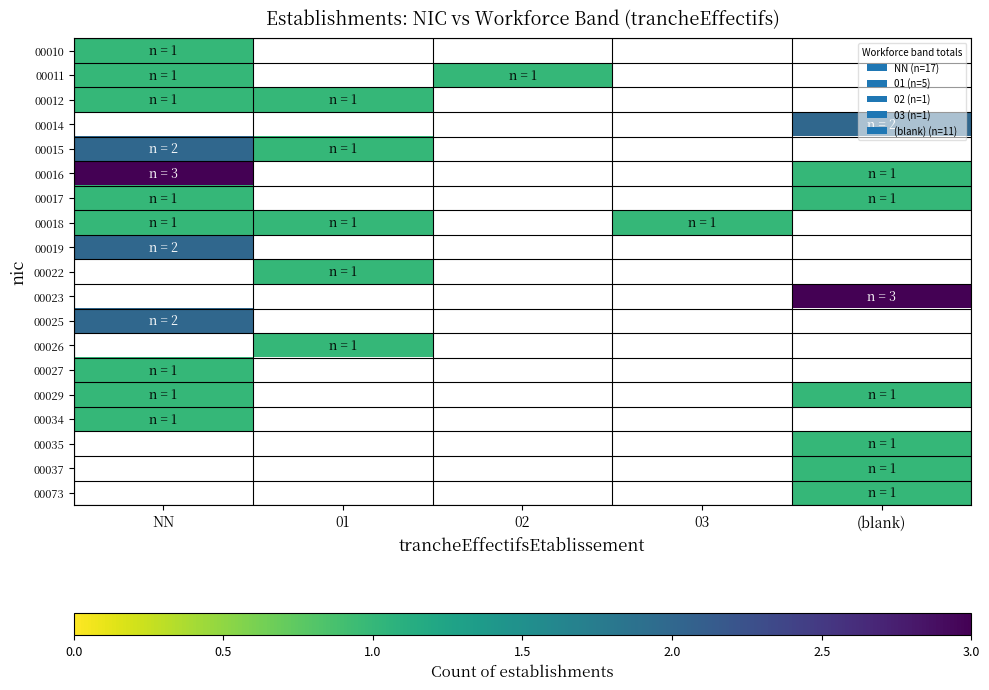

How many distinct data groups are displayed?

19